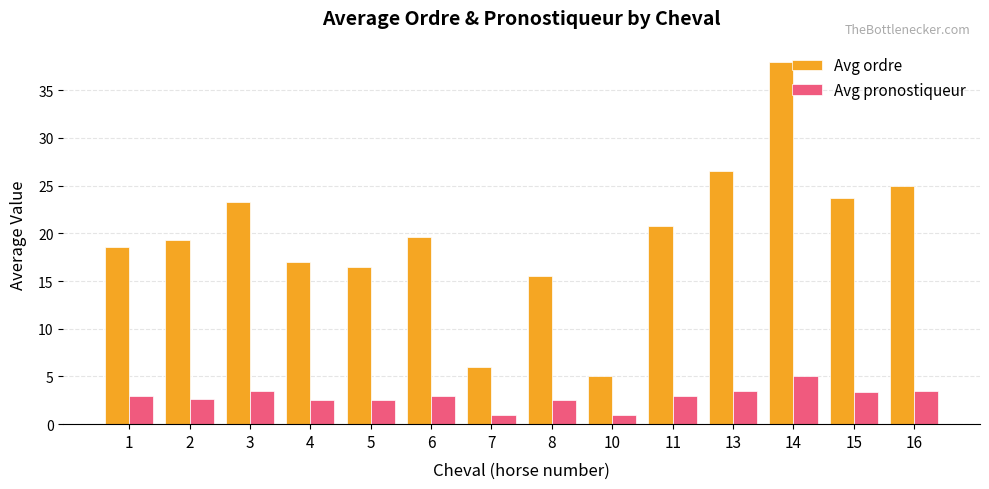

What is the value of the Avg pronostiqueur bar at the 4th from the left?

2.5